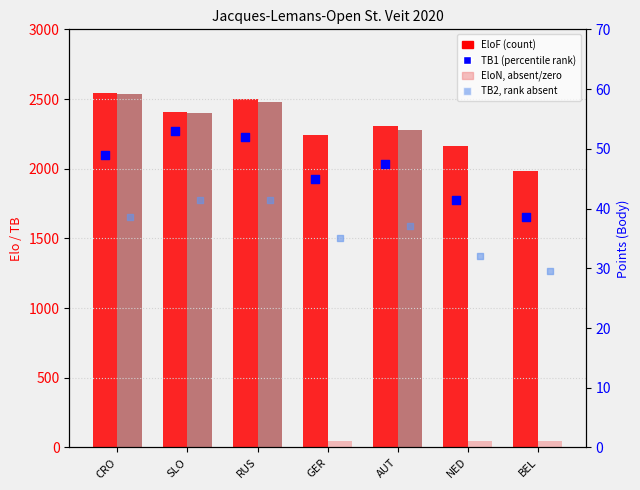

Which series reaches the maximum Y coordinate?

EloF